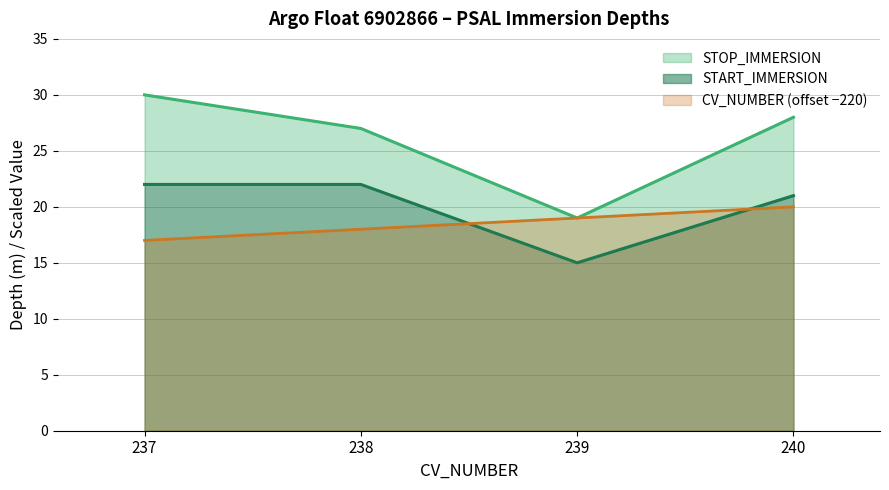

Which category has the lowest value across all series?

239